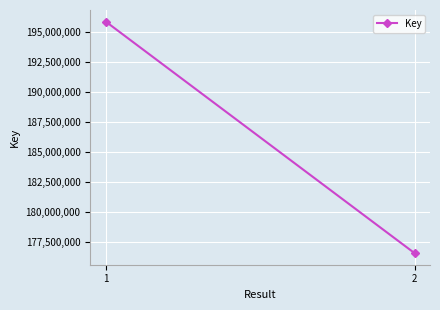

At which category does the chart reach its peak across all series?

1